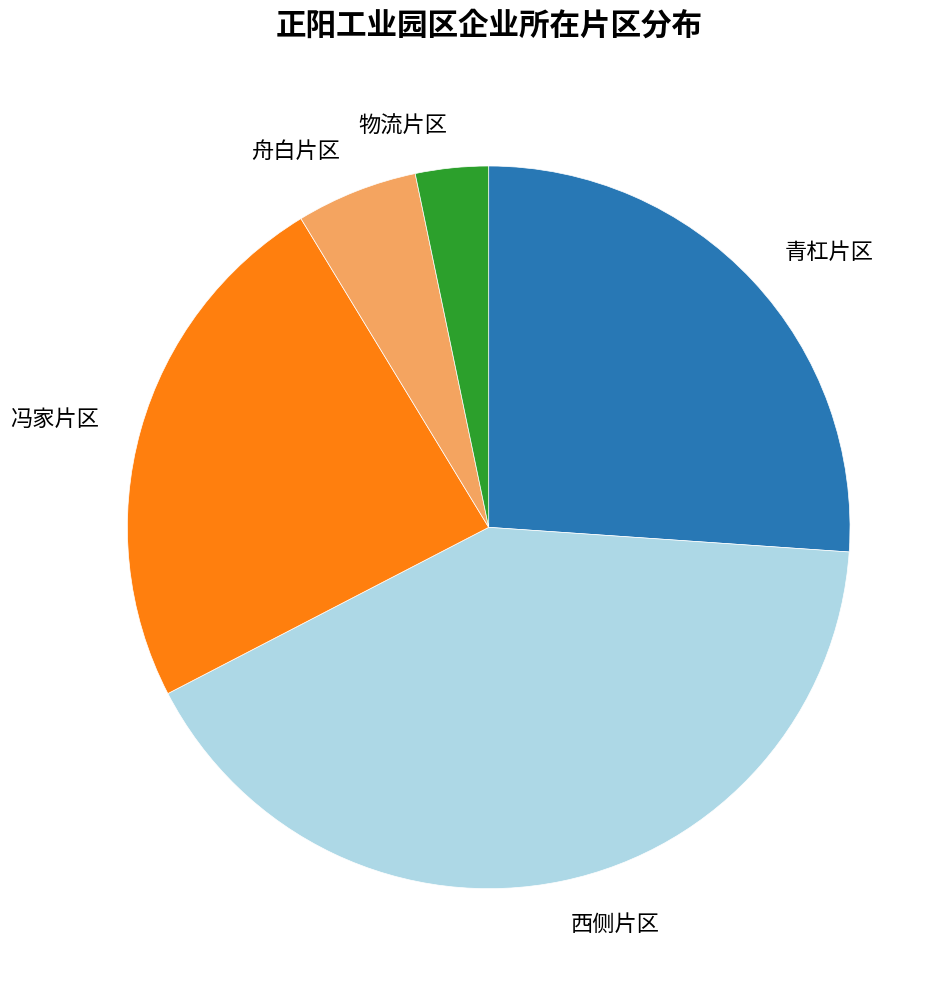

Rank the categories by value from highest to lowest.

西侧片区, 青杠片区, 冯家片区, 舟白片区, 物流片区